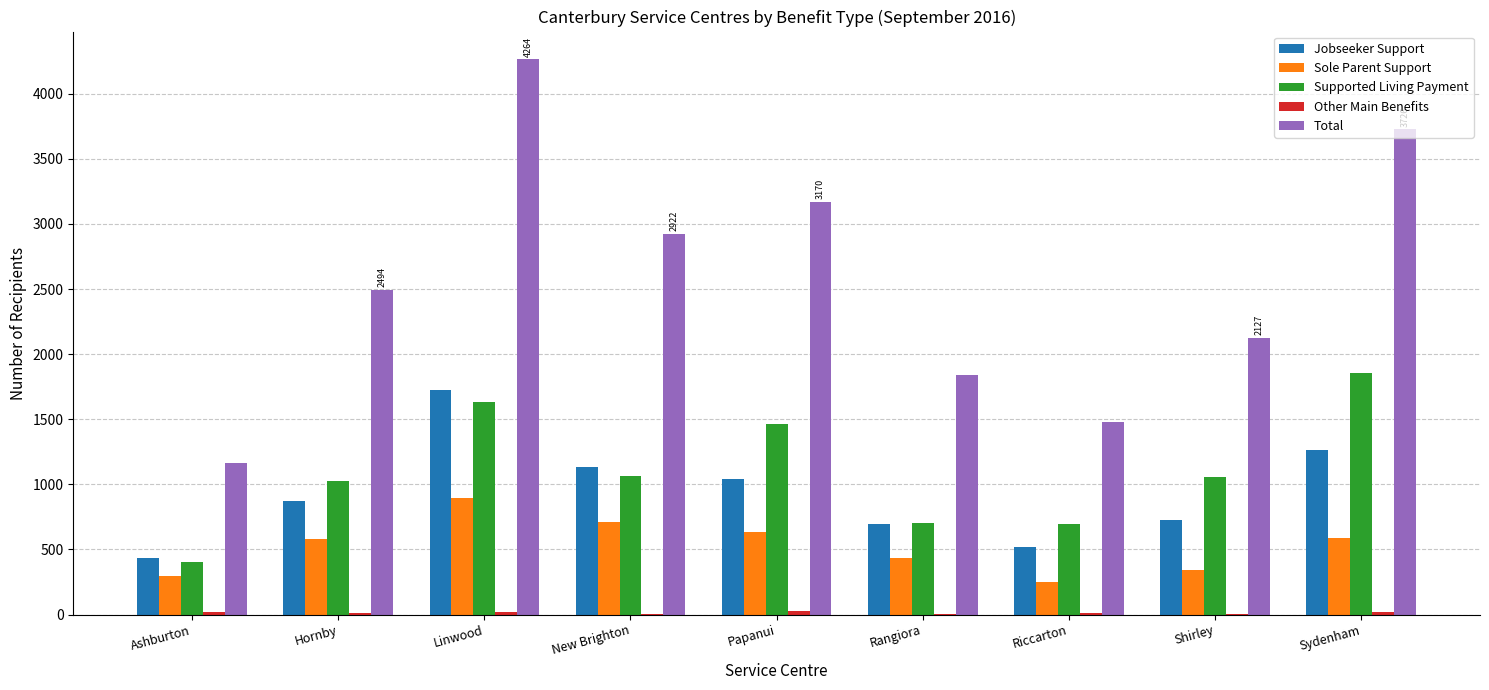

Which category has the highest value in the Total series?

Linwood